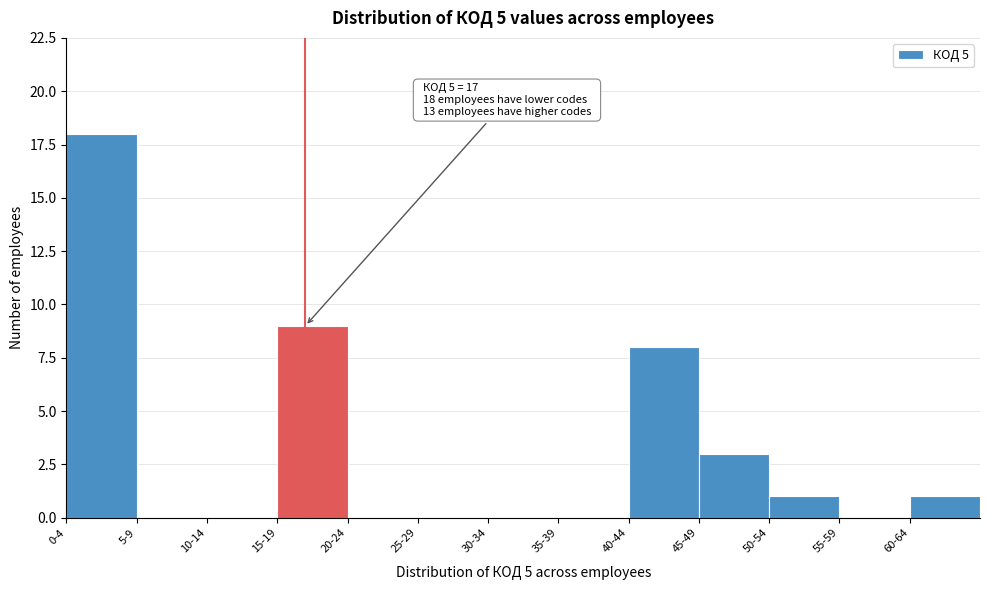

Reading left to right, list all the values displayed in this chart.

0-4=18	5-9=0	10-14=0	15-19=9	20-24=0	25-29=0	30-34=0	35-39=0	40-44=8	45-49=3	50-54=1	55-59=0	60-64=1